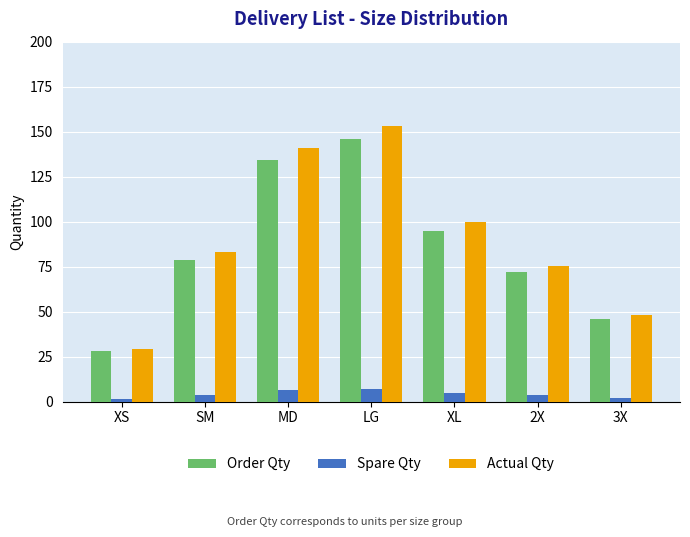

How many values in the Actual Qty series exceed 82?

4